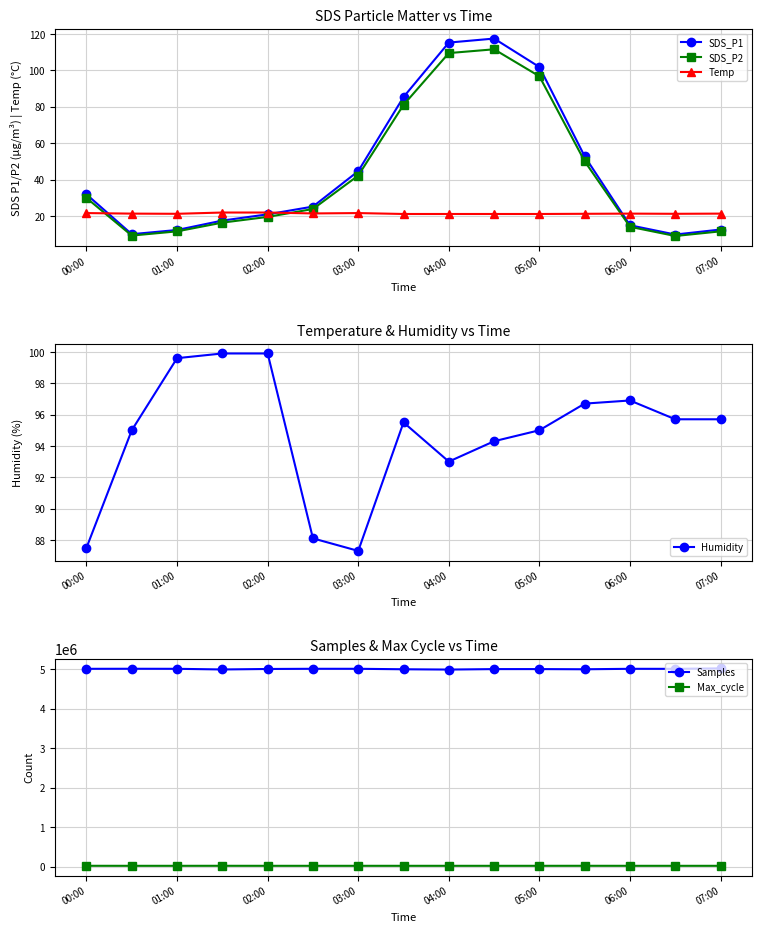

Count the Temp values in the range 21 to 22.

15